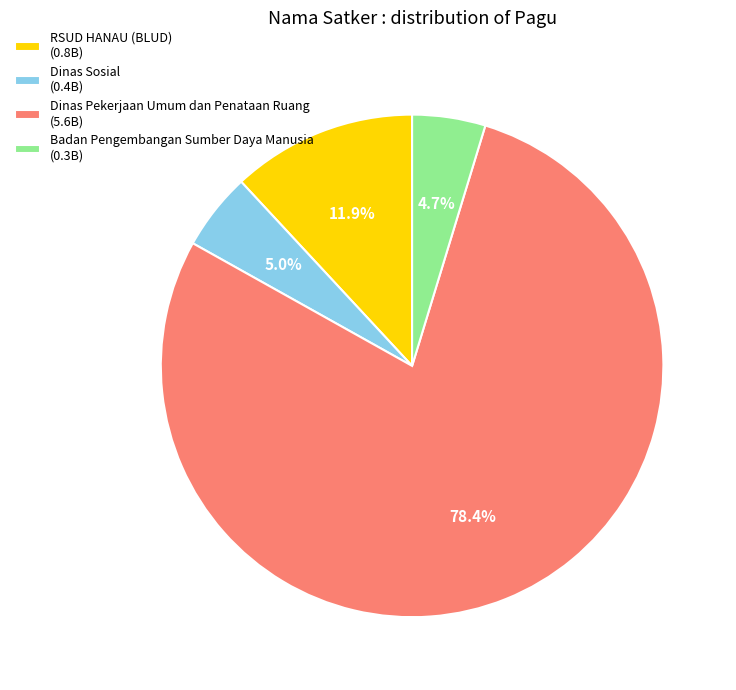

Is there a majority slice in this chart?

Yes